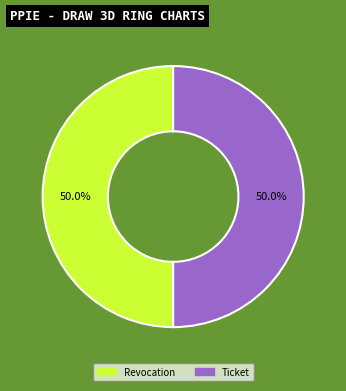

Is the sum of Revocation and Ticket greater than half?

Yes